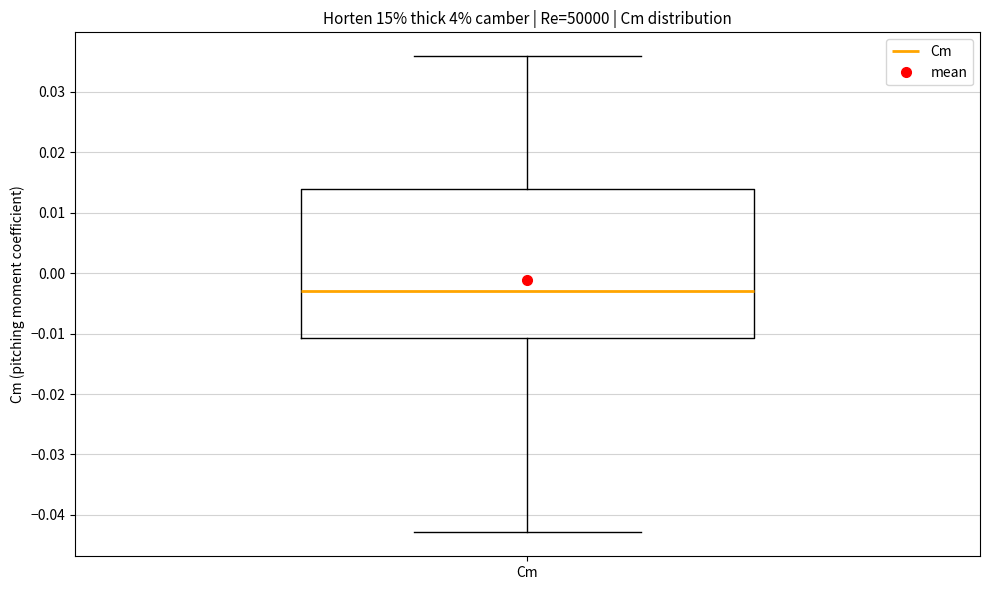

Transcribe this box plot: give where the median line is, the range the box spans, and where the two whiskers end, as read against the y-axis. The values are not printed on the chart, so give them approximately, as read against the axis.

median -0.003, box -0.011 to 0.014, whiskers -0.043 to 0.036